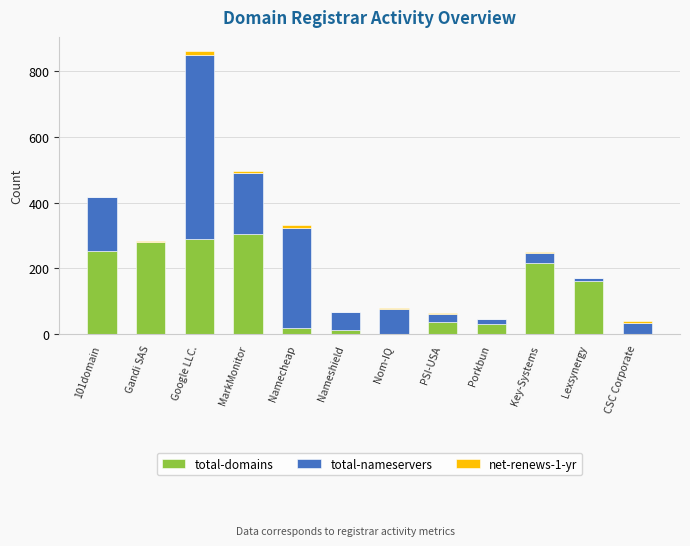

What is the highest value of the total-domains series?

305